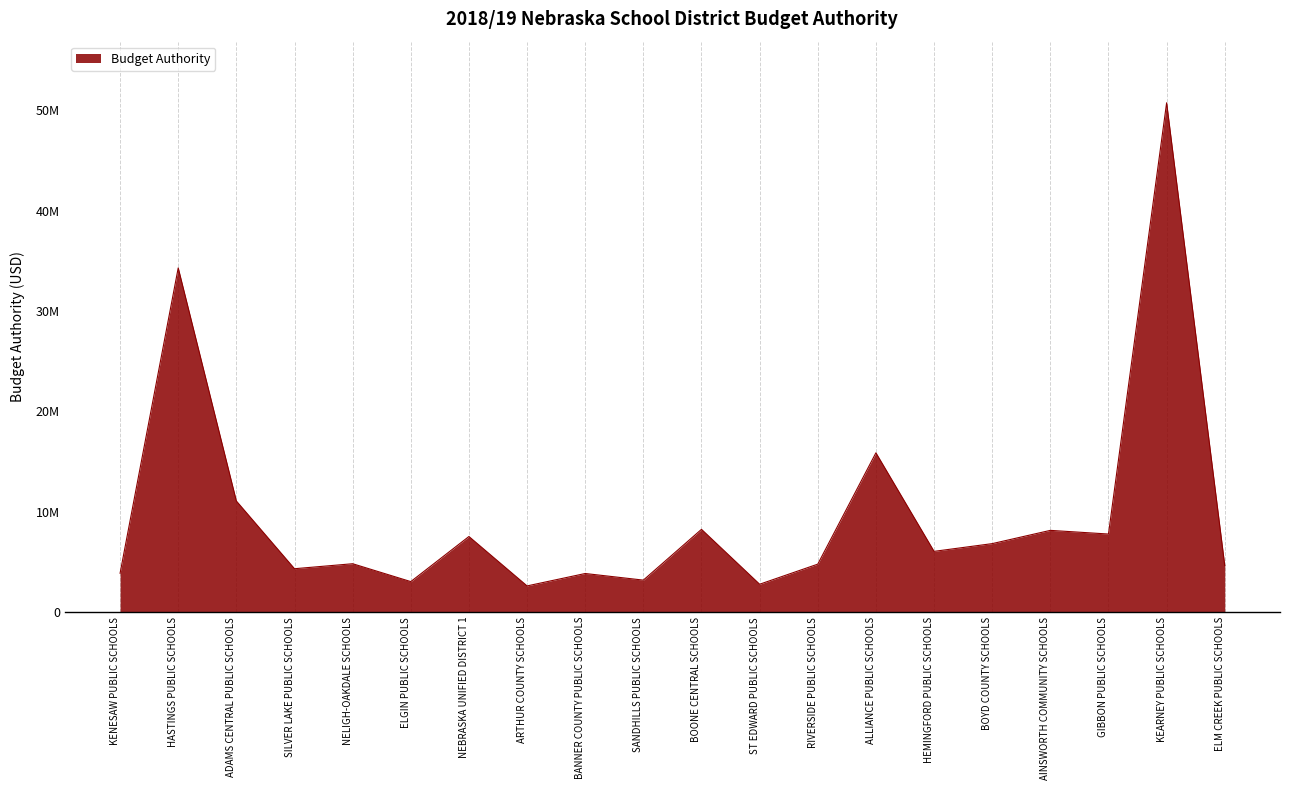

What is the change in value from ELGIN PUBLIC SCHOOLS to BOONE CENTRAL SCHOOLS?

+5208664